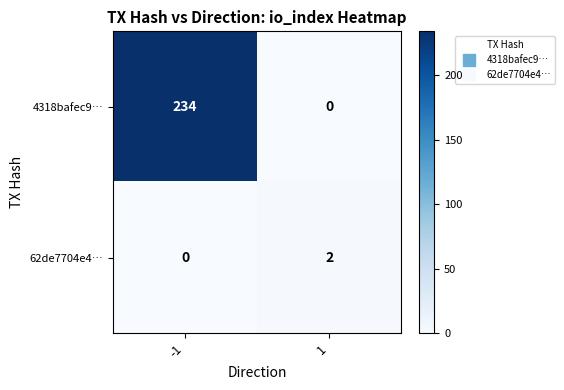

The 62de7704e4… series shows 0 at -1. True or false?

True